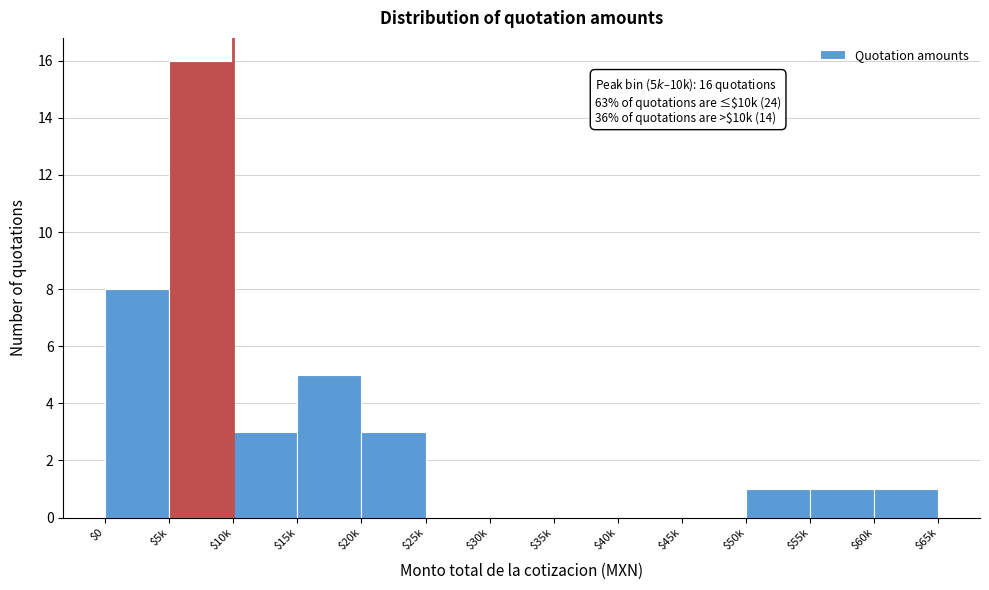

What is the maximum value shown in the chart?

16